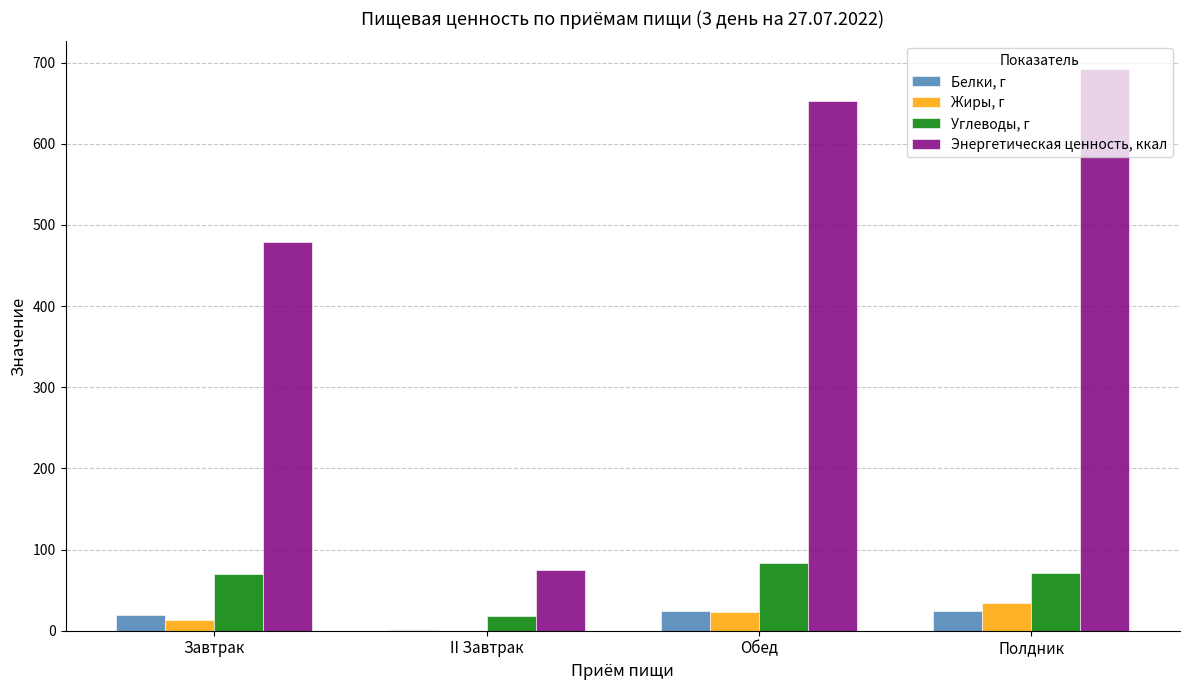

How many series are shown in this chart?

4